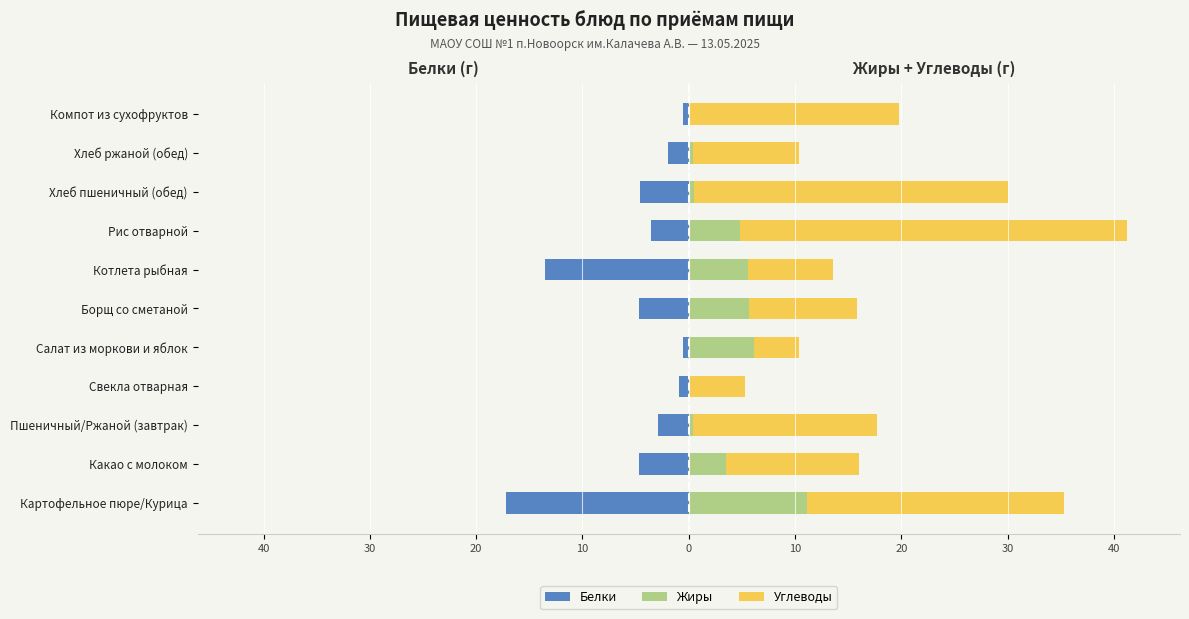

What is the difference between the highest and lowest values at Свекла отварная?

6.1